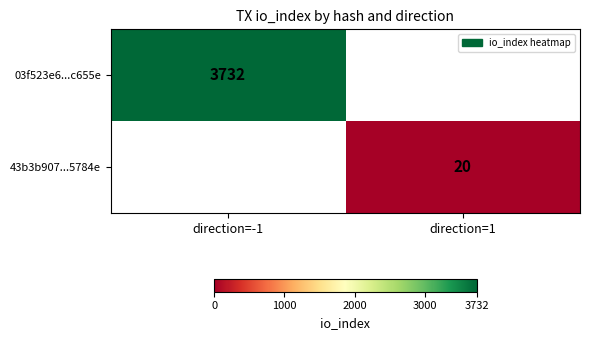

The value of 03f523e6...c655e at direction=-1 is 3732. True or false?

True